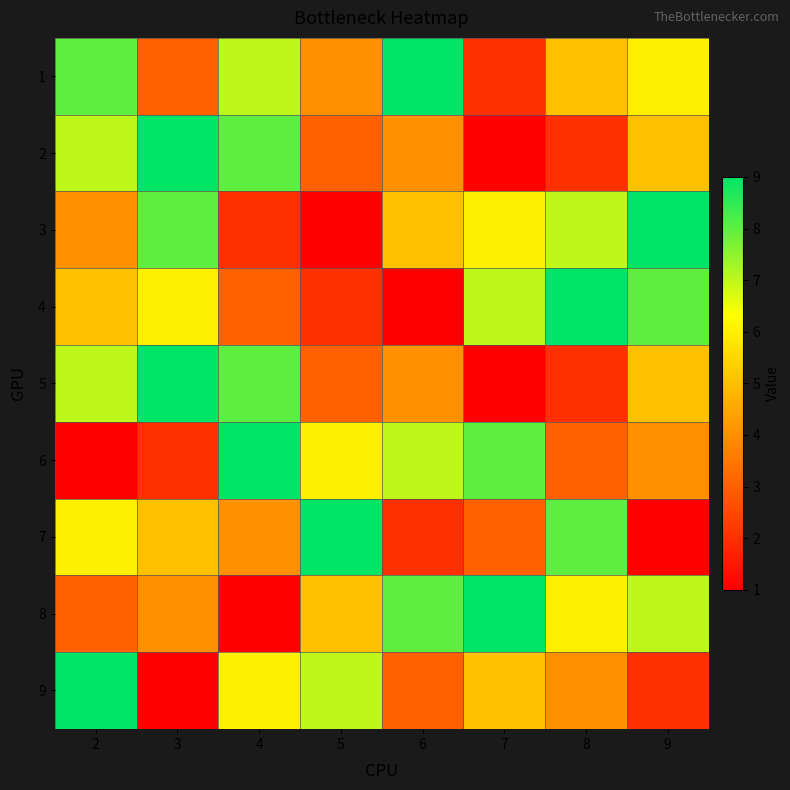

Reading right to left, transcribe all the data shown in this chart.

1: 9=6	8=5	7=2	6=9	5=4	4=7	3=3	2=8
2: 9=5	8=2	7=1	6=4	5=3	4=8	3=9	2=7
3: 9=9	8=7	7=6	6=5	5=1	4=2	3=8	2=4
4: 9=8	8=9	7=7	6=1	5=2	4=3	3=6	2=5
5: 9=5	8=2	7=1	6=4	5=3	4=8	3=9	2=7
6: 9=4	8=3	7=8	6=7	5=6	4=9	3=2	2=1
7: 9=1	8=8	7=3	6=2	5=9	4=4	3=5	2=6
8: 9=7	8=6	7=9	6=8	5=5	4=1	3=4	2=3
9: 9=2	8=4	7=5	6=3	5=7	4=6	3=1	2=9